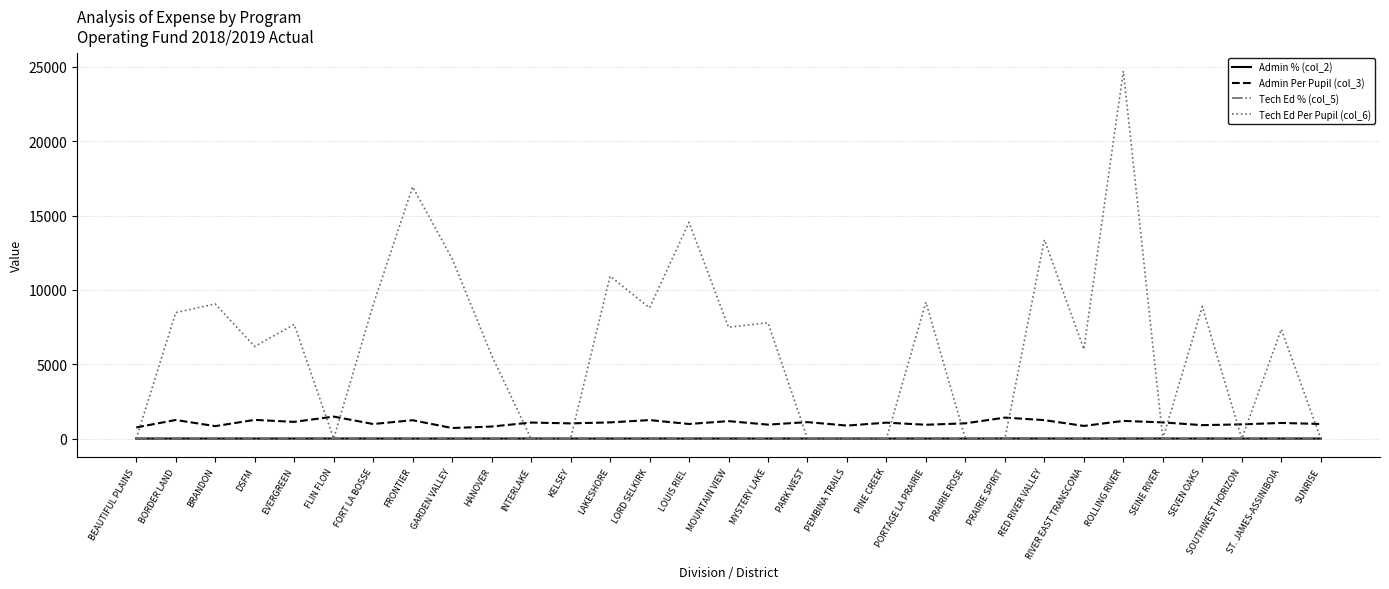

Which series has the largest range (max minus min)?

Tech Ed Per Pupil (col_6)